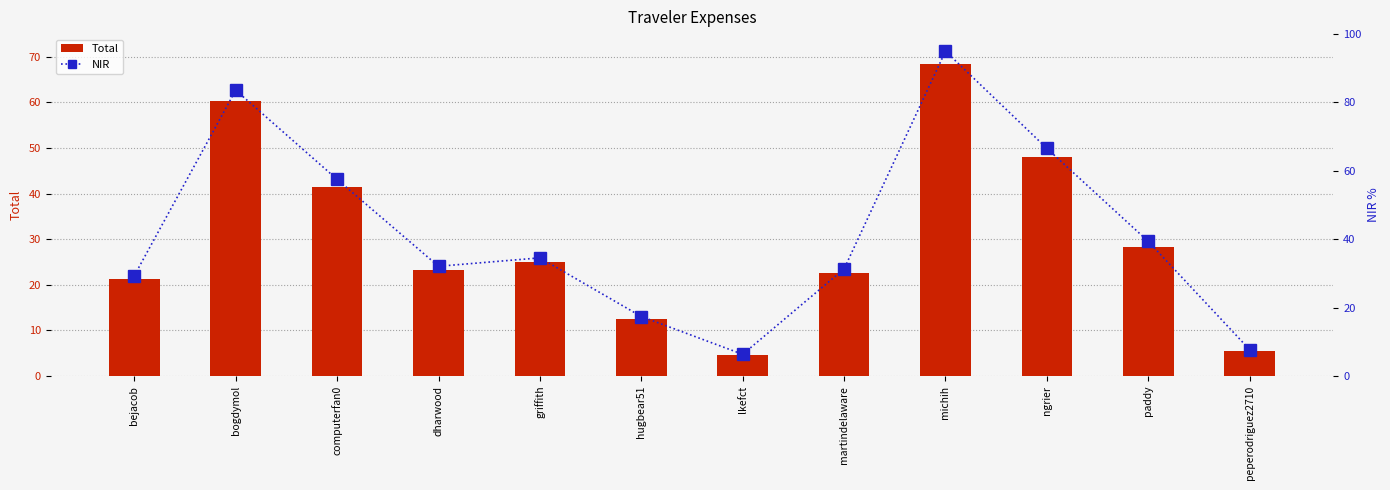

What is the difference between the second highest and second lowest values in the Total series?

54.8